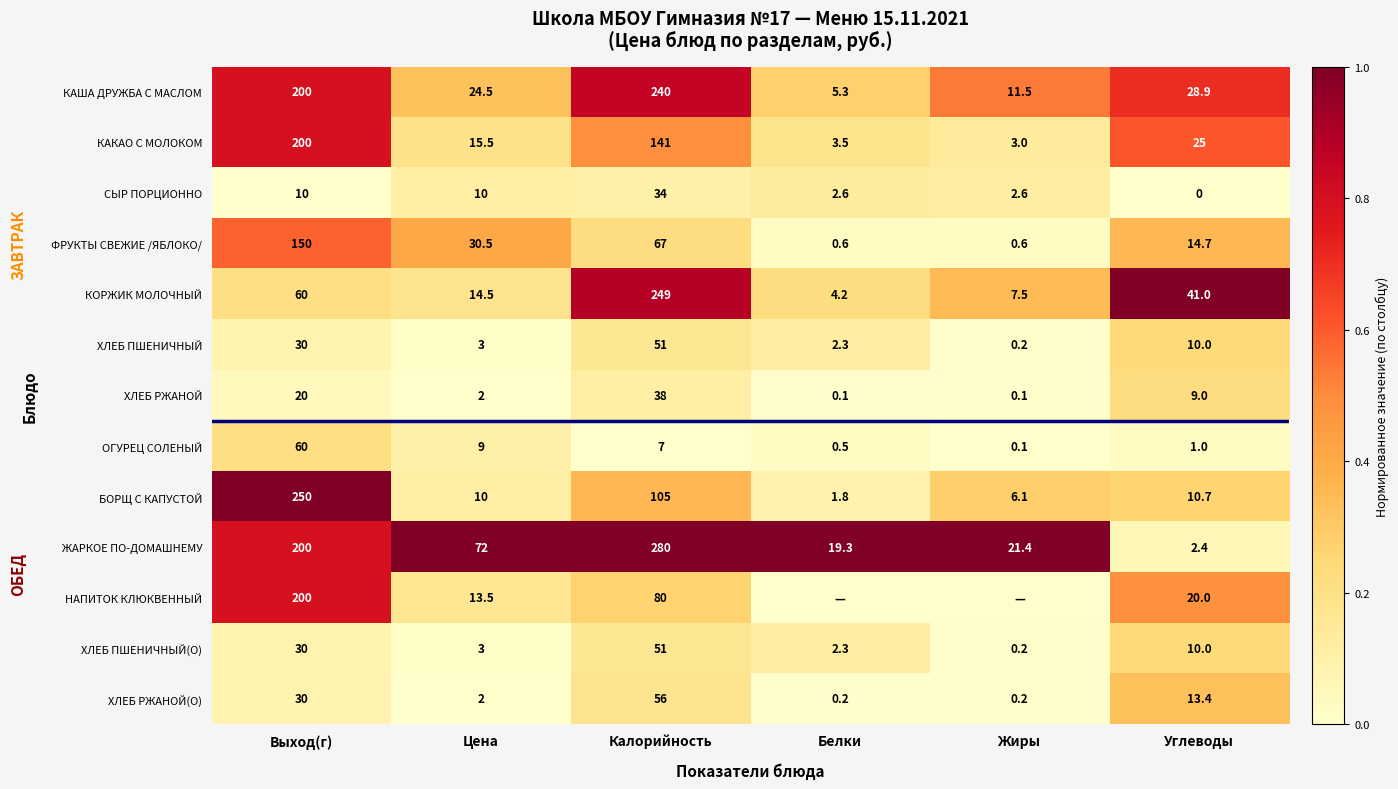

The value of ХЛЕБ РЖАНОЙ at Углеводы is 9.0. True or false?

True